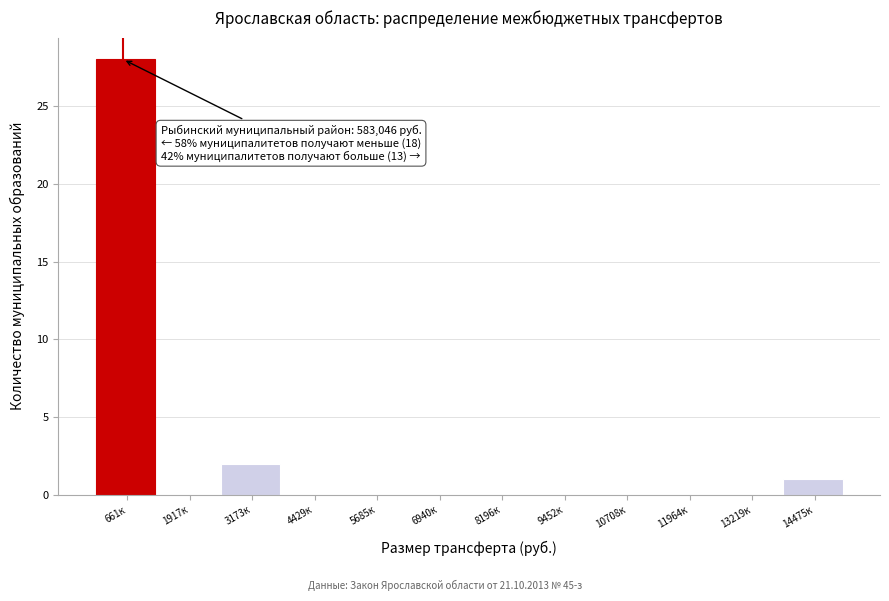

Reading left to right, transcribe all the data shown in this chart.

661к=28	1917к=0	3173к=2	4429к=0	5685к=0	6940к=0	8196к=0	9452к=0	10708к=0	11964к=0	13219к=0	14475к=1